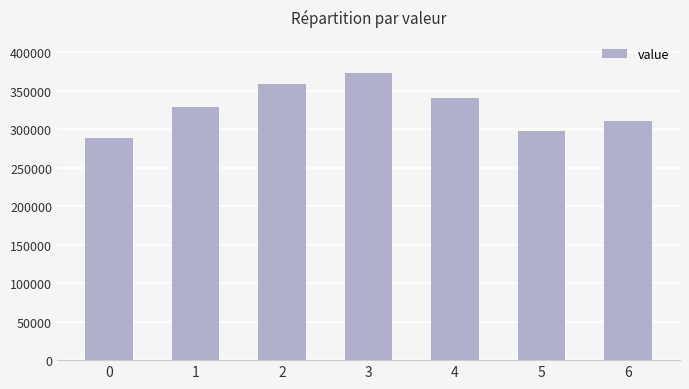

Which label corresponds to the largest value in the chart?

3